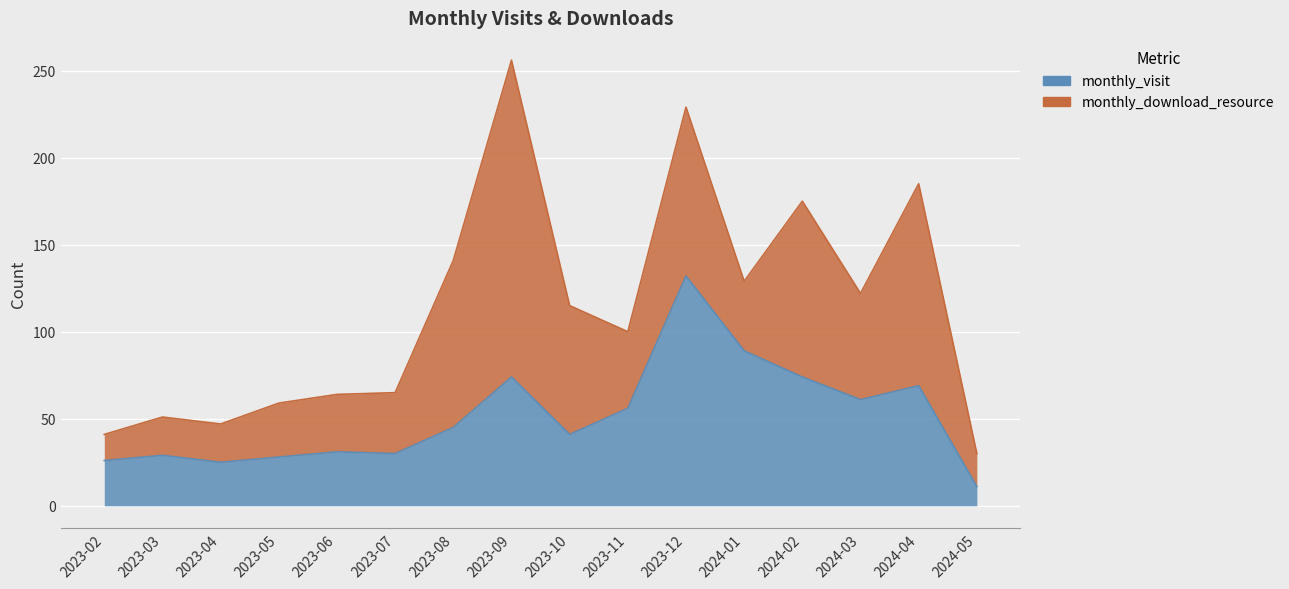

True or false: the data has more than 1 interior local peaks.

True